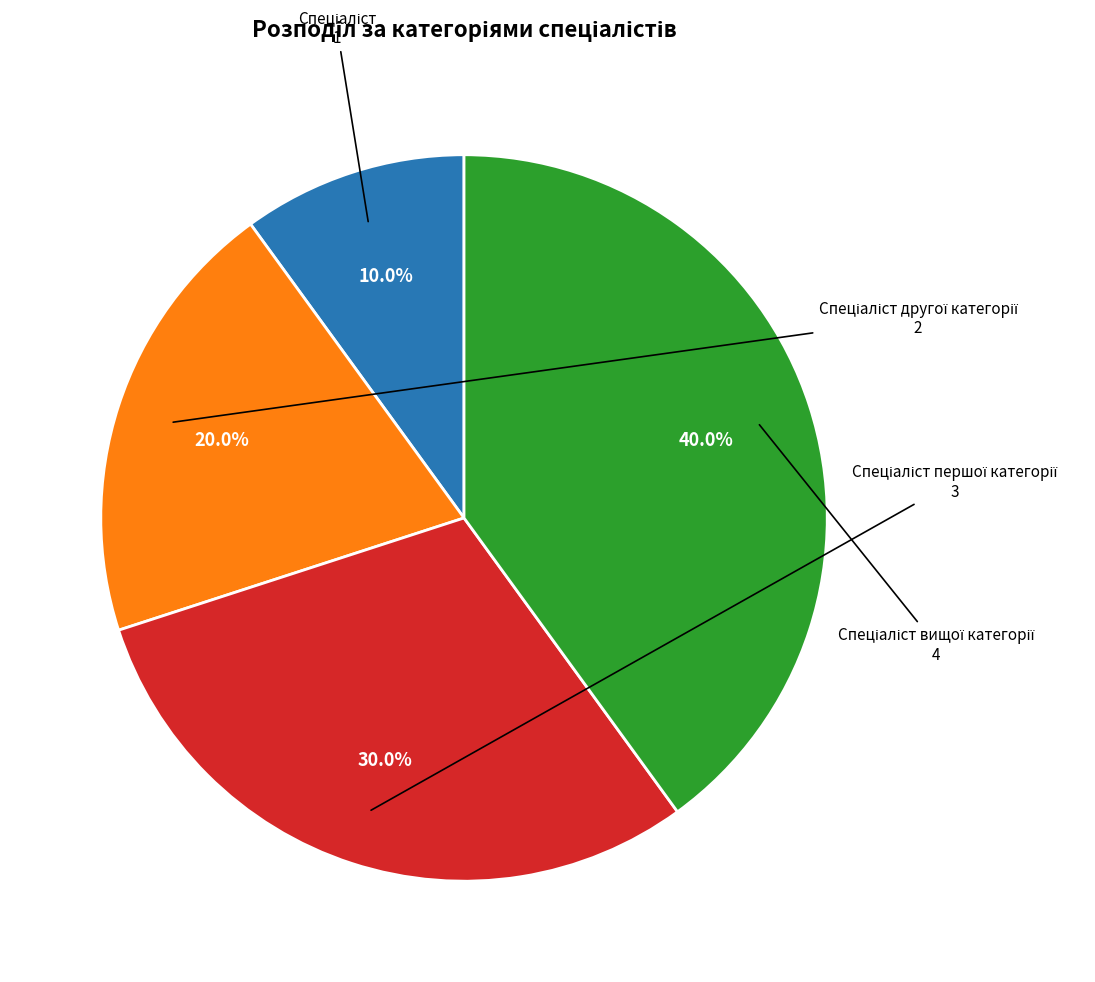

Is there a majority slice in this chart?

No